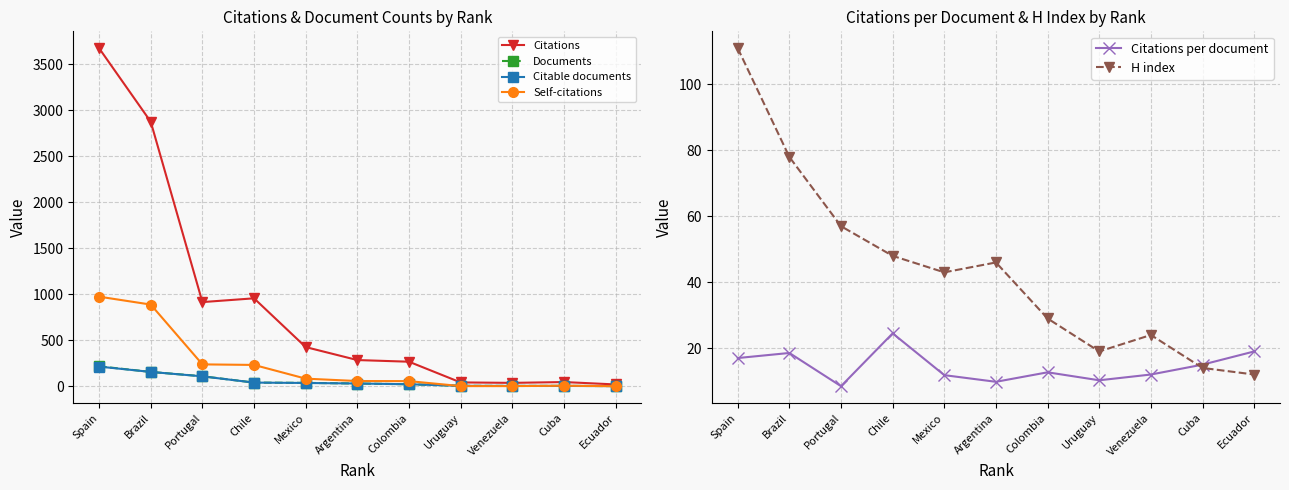

True or false: H index and Citations per document cross at least once.

True